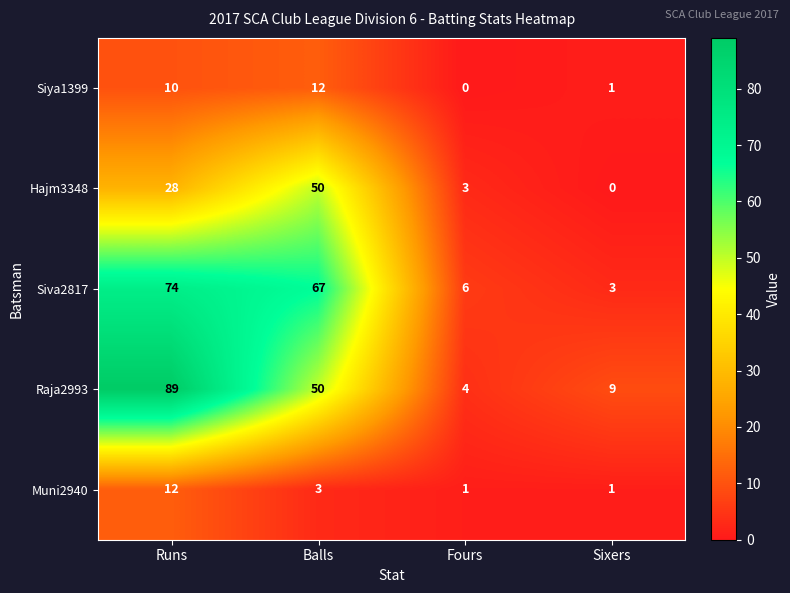

What is the maximum value shown in the chart?

89